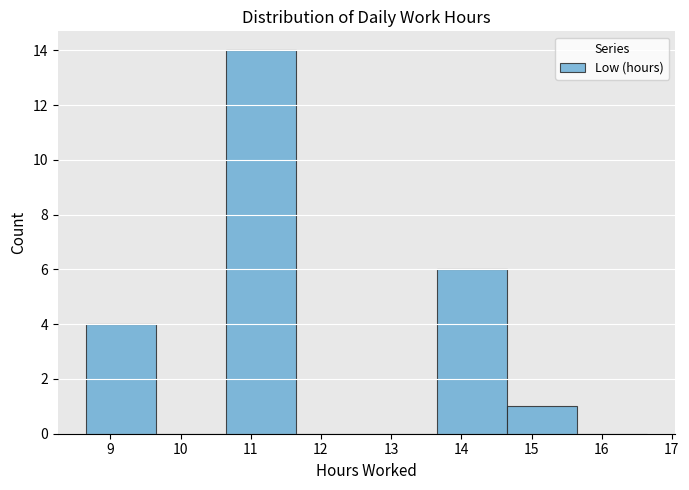

Reading left to right, transcribe this chart: for each bar, give the range it covers on the x-axis and its height. Neither the bar edges nor the heights are printed on the chart, so give them approximately, as read against the axes.

8.65 to 9.65: 4
9.65 to 10.65: 0
10.65 to 11.65: 14
11.65 to 12.65: 0
12.65 to 13.65: 0
13.65 to 14.65: 6
14.65 to 15.65: 1
15.65 to 16.65: 0